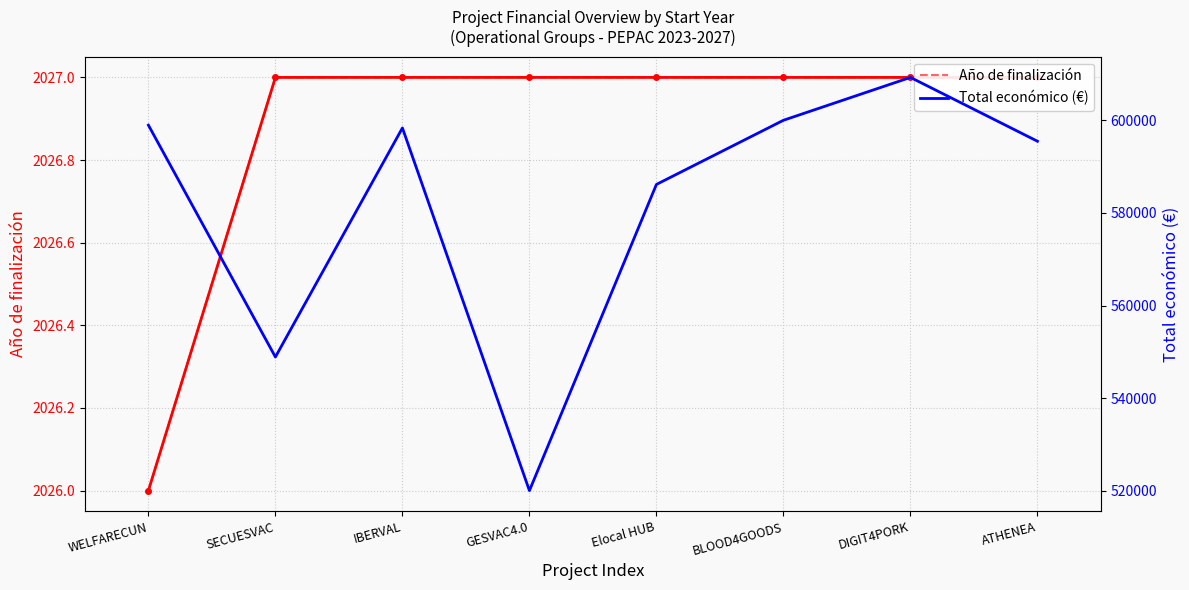

Reading left to right, transcribe all the data shown in this chart.

Año de finalización: WELFARECUN=2026	SECUESVAC=2027	IBERVAL=2027	GESVAC4.0=2027	Elocal HUB=2027	BLOOD4GOODS=2027	DIGIT4PORK=2027	ATHENEA=2027
Año de finalización (trend): WELFARECUN=2026	SECUESVAC=2027	IBERVAL=2027	GESVAC4.0=2027	Elocal HUB=2027	BLOOD4GOODS=2027	DIGIT4PORK=2027	ATHENEA=2027
Total económico: WELFARECUN=598909	SECUESVAC=548889	IBERVAL=598303	GESVAC4.0=520062	Elocal HUB=586120	BLOOD4GOODS=599960	DIGIT4PORK=609206	ATHENEA=595436